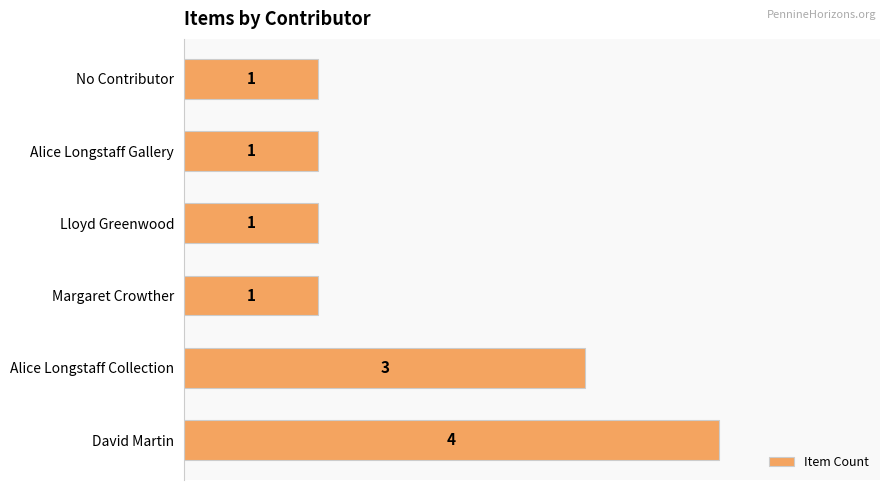

Which has a higher value, Lloyd Greenwood or David Martin?

David Martin